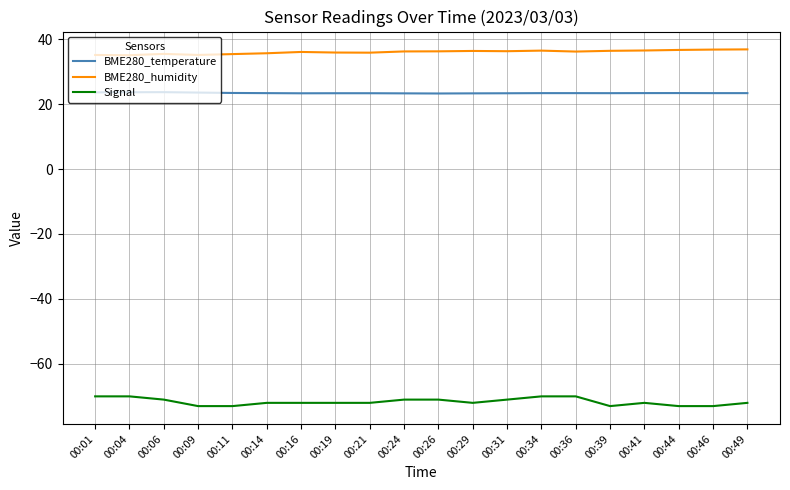

The BME280_humidity series shows 36.4 at 00:39. True or false?

True